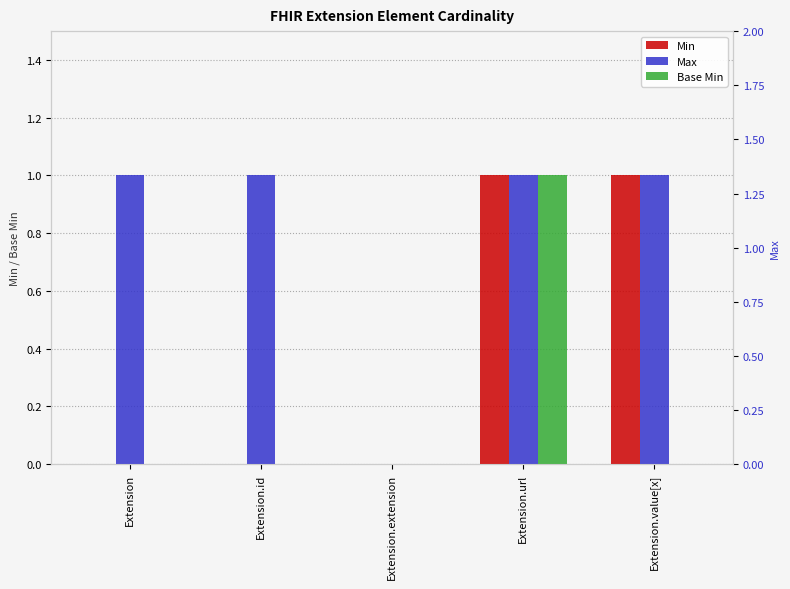

Reading right to left, extract all data points from this chart.

Min: Extension.value[x]=1	Extension.url=1	Extension.extension=0	Extension.id=0	Extension=0
Max: Extension.value[x]=1	Extension.url=1	Extension.extension=0	Extension.id=1	Extension=1
Base Min: Extension.value[x]=0	Extension.url=1	Extension.extension=0	Extension.id=0	Extension=0